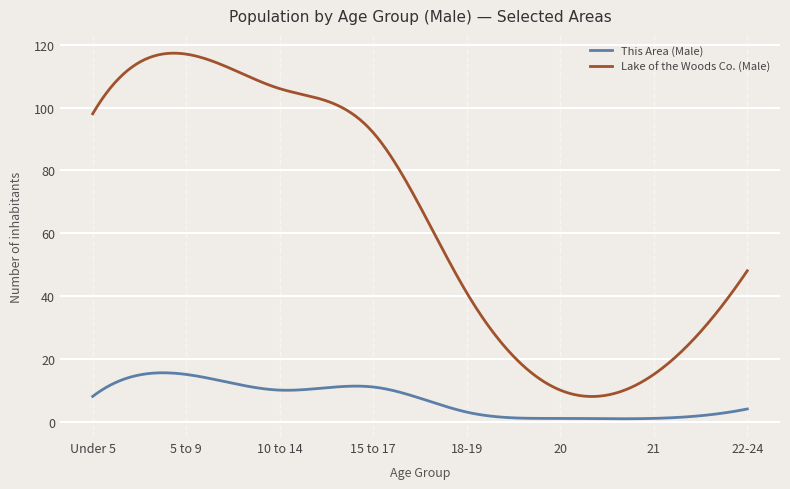

Which series has the largest range (max minus min)?

Lake of the Woods Co. (Male)